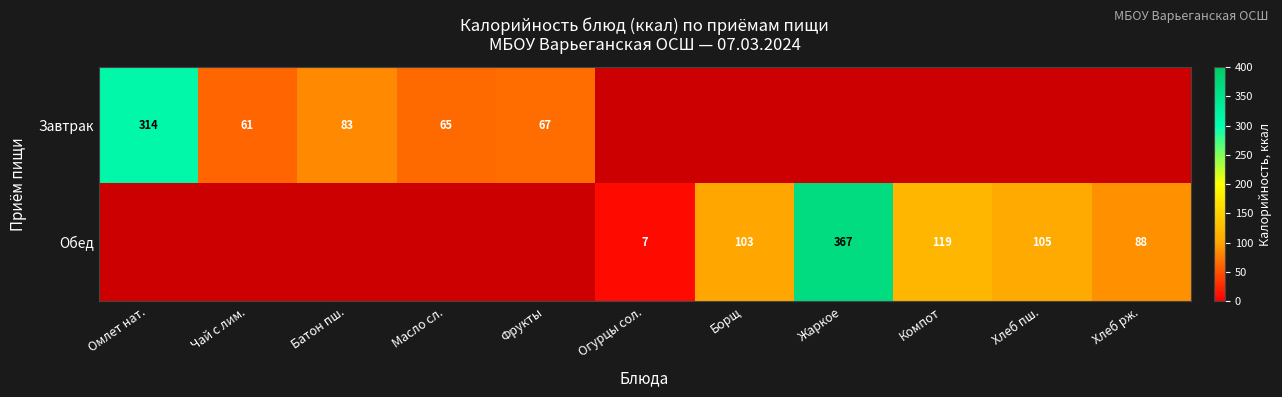

True or false: Обед has a value of 103 at Борщ.

True